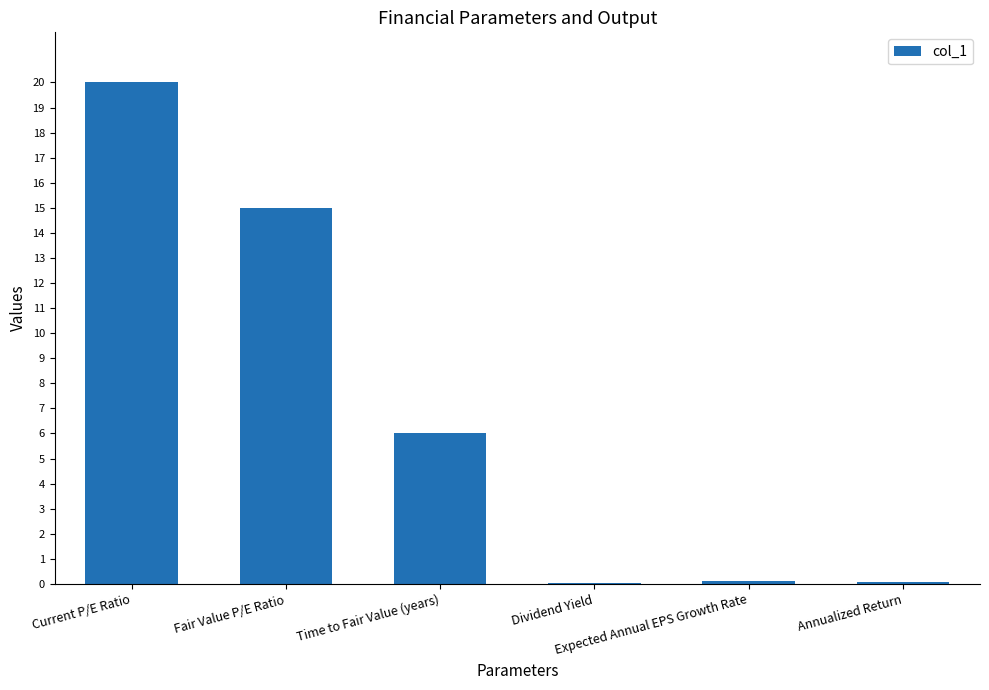

How many data points does each series have?

6